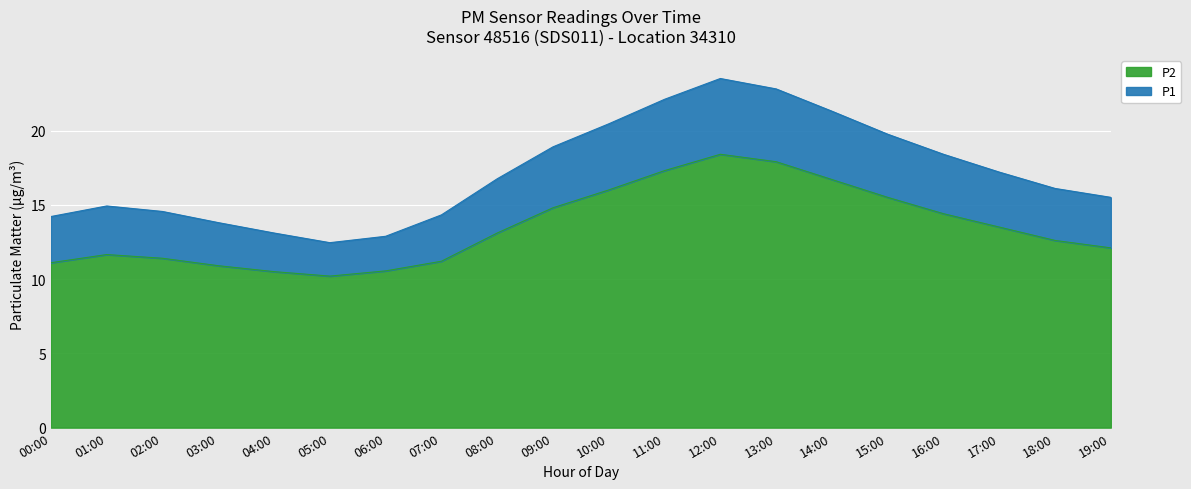

How many data points does each series have?

20